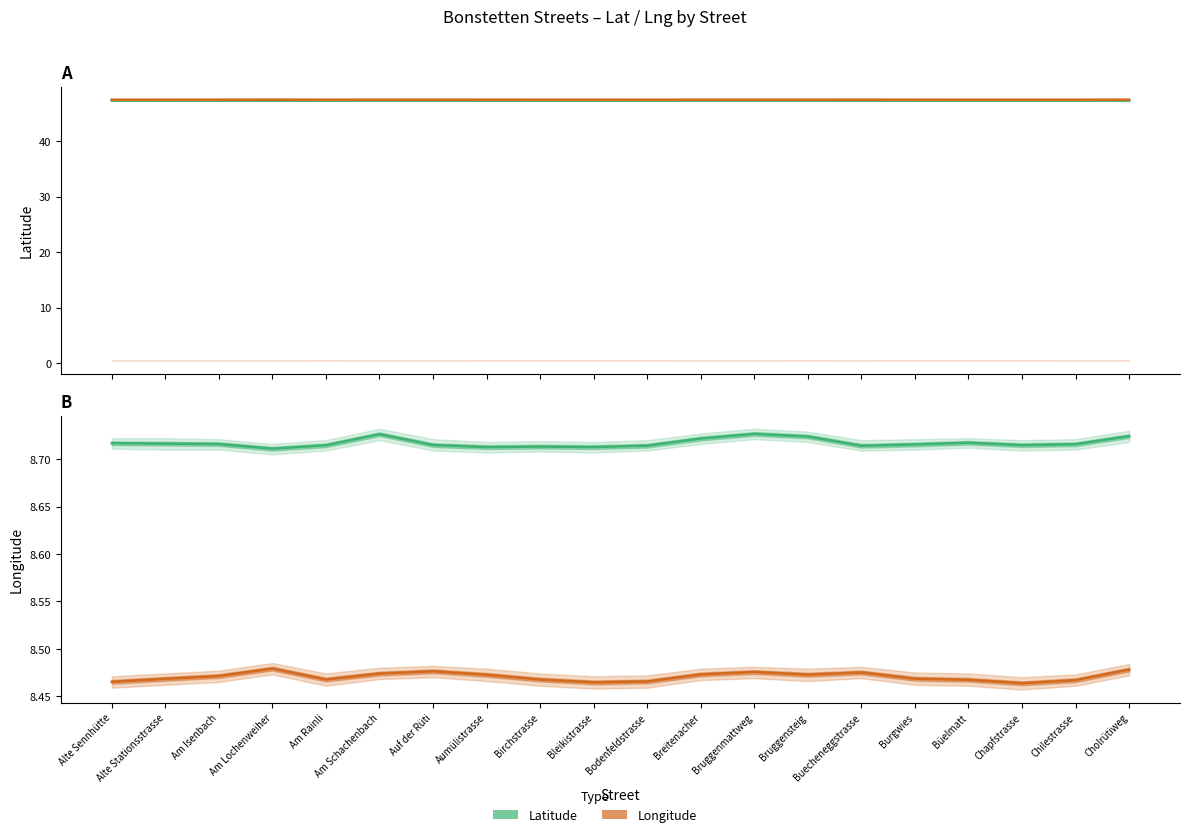

Reading right to left, extract all data points from this chart.

lat: Cholrütiweg=47.3	Chilestrasse=47.3	Chapfstrasse=47.3	Büelmatt=47.3	Burgwies=47.3	Buecheneggstrasse=47.3	Bruggensteig=47.3	Bruggenmattweg=47.3	Breitenacher=47.3	Bodenfeldstrasse=47.3	Bleikistrasse=47.3	Birchstrasse=47.3	Aumülistrasse=47.3	Auf der Rüti=47.3	Am Schachenbach=47.3	Am Rainli=47.3	Am Lochenweiher=47.3	Am Isenbach=47.3	Alte Stationsstrasse=47.3	Alte Sennhütte=47.3
lng (shifted): Cholrütiweg=47.5	Chilestrasse=47.5	Chapfstrasse=47.5	Büelmatt=47.5	Burgwies=47.5	Buecheneggstrasse=47.5	Bruggensteig=47.5	Bruggenmattweg=47.5	Breitenacher=47.5	Bodenfeldstrasse=47.5	Bleikistrasse=47.5	Birchstrasse=47.5	Aumülistrasse=47.5	Auf der Rüti=47.5	Am Schachenbach=47.5	Am Rainli=47.5	Am Lochenweiher=47.5	Am Isenbach=47.5	Alte Stationsstrasse=47.5	Alte Sennhütte=47.5
lng: Cholrütiweg=8.5	Chilestrasse=8.5	Chapfstrasse=8.5	Büelmatt=8.5	Burgwies=8.5	Buecheneggstrasse=8.5	Bruggensteig=8.5	Bruggenmattweg=8.5	Breitenacher=8.5	Bodenfeldstrasse=8.5	Bleikistrasse=8.5	Birchstrasse=8.5	Aumülistrasse=8.5	Auf der Rüti=8.5	Am Schachenbach=8.5	Am Rainli=8.5	Am Lochenweiher=8.5	Am Isenbach=8.5	Alte Stationsstrasse=8.5	Alte Sennhütte=8.5
lat (shifted): Cholrütiweg=8.7	Chilestrasse=8.7	Chapfstrasse=8.7	Büelmatt=8.7	Burgwies=8.7	Buecheneggstrasse=8.7	Bruggensteig=8.7	Bruggenmattweg=8.7	Breitenacher=8.7	Bodenfeldstrasse=8.7	Bleikistrasse=8.7	Birchstrasse=8.7	Aumülistrasse=8.7	Auf der Rüti=8.7	Am Schachenbach=8.7	Am Rainli=8.7	Am Lochenweiher=8.7	Am Isenbach=8.7	Alte Stationsstrasse=8.7	Alte Sennhütte=8.7